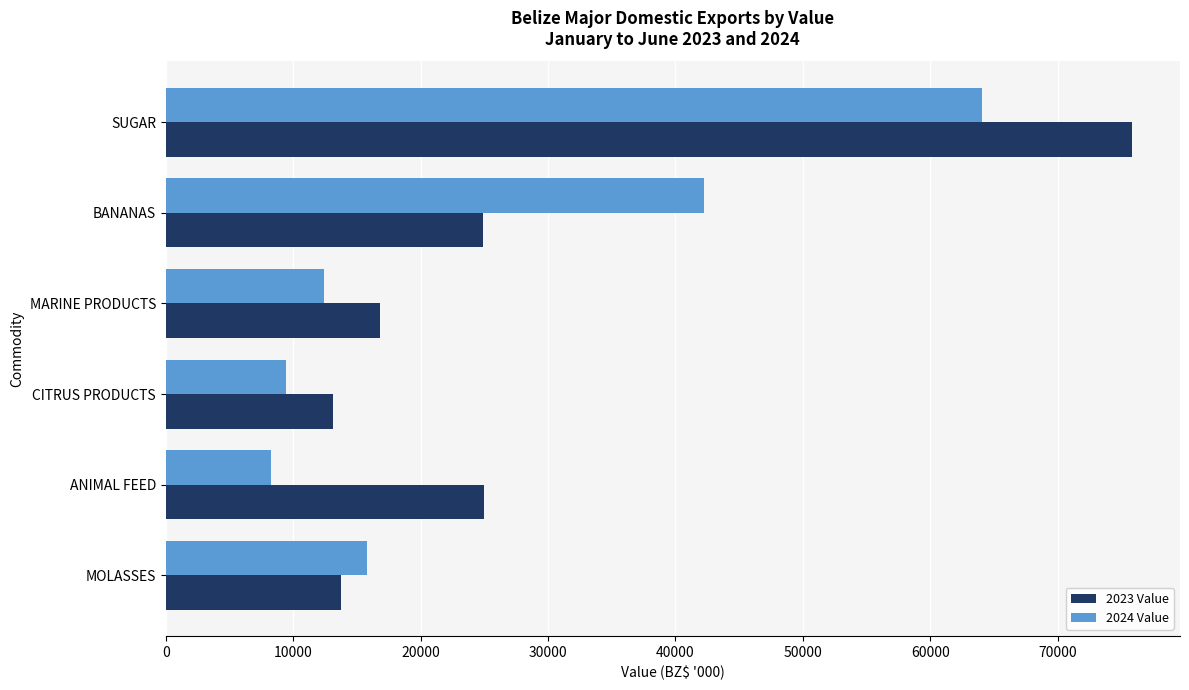

What is the difference between the 2023 Value values at ANIMAL FEED and CITRUS PRODUCTS?

11898.5